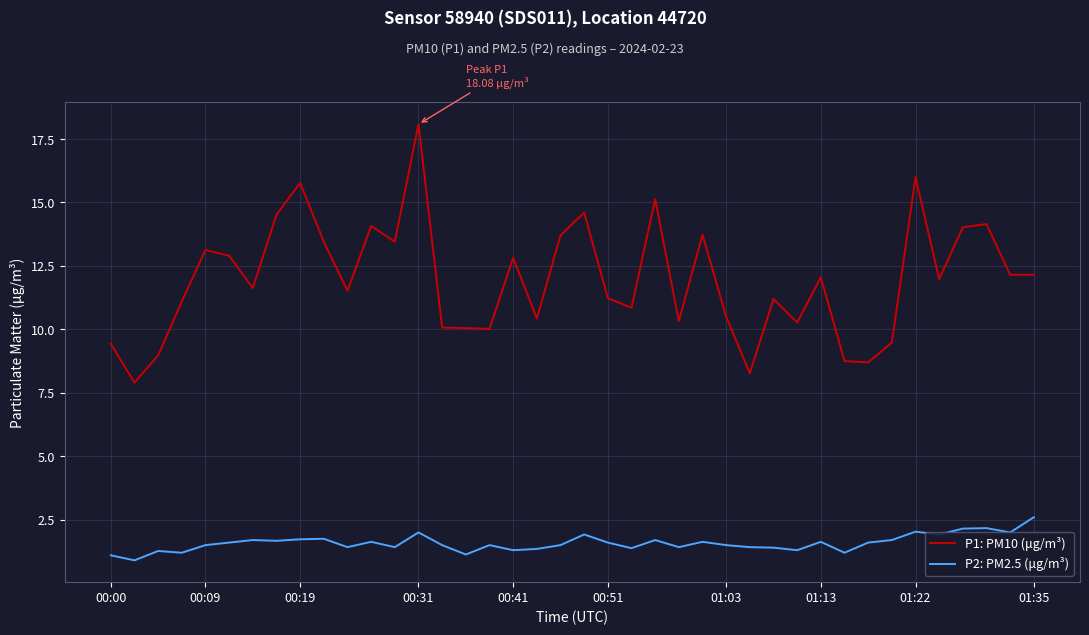

What is the maximum value shown in the chart?

18.1